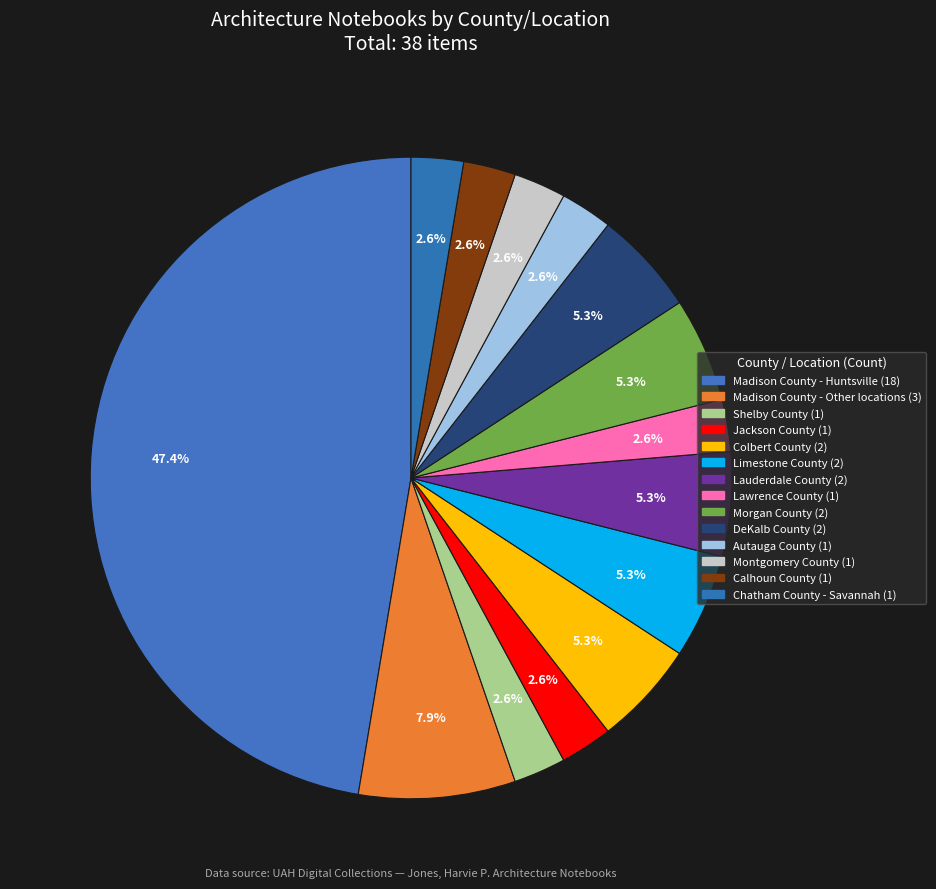

Count the number of slices in the pie.

14